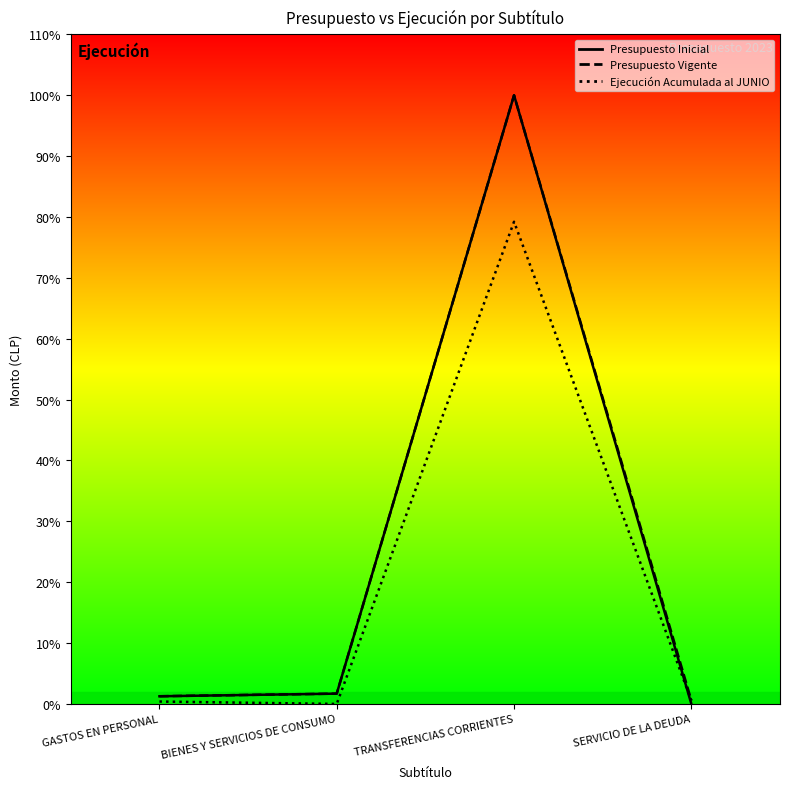

What is the difference between the maximum and minimum values in the Ejecución Acumulada al JUNIO series?

10740053